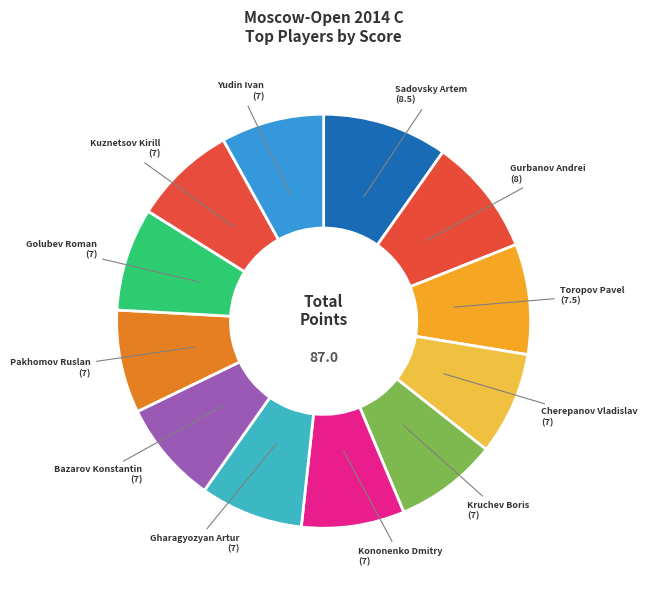

Which category has the biggest portion of the pie?

Sadovsky Artem